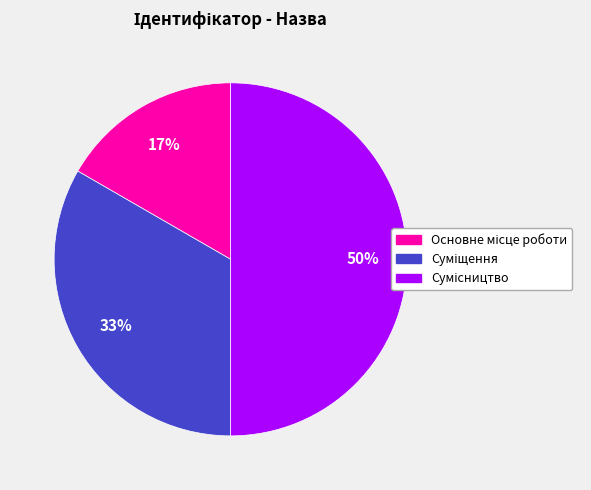

To the nearest percent, what is the difference between the largest and smallest slice percentages?

33%